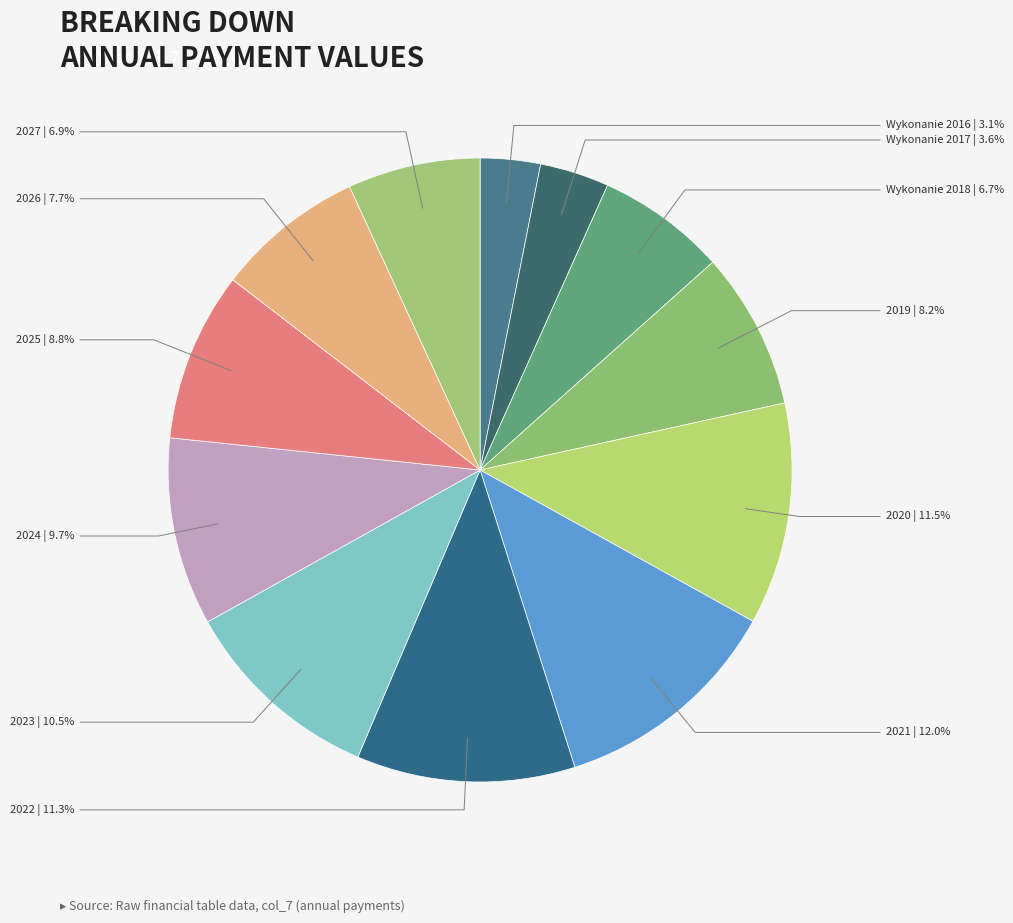

Combined, do 2021 and Wykonanie 2018 account for over 50%?

No